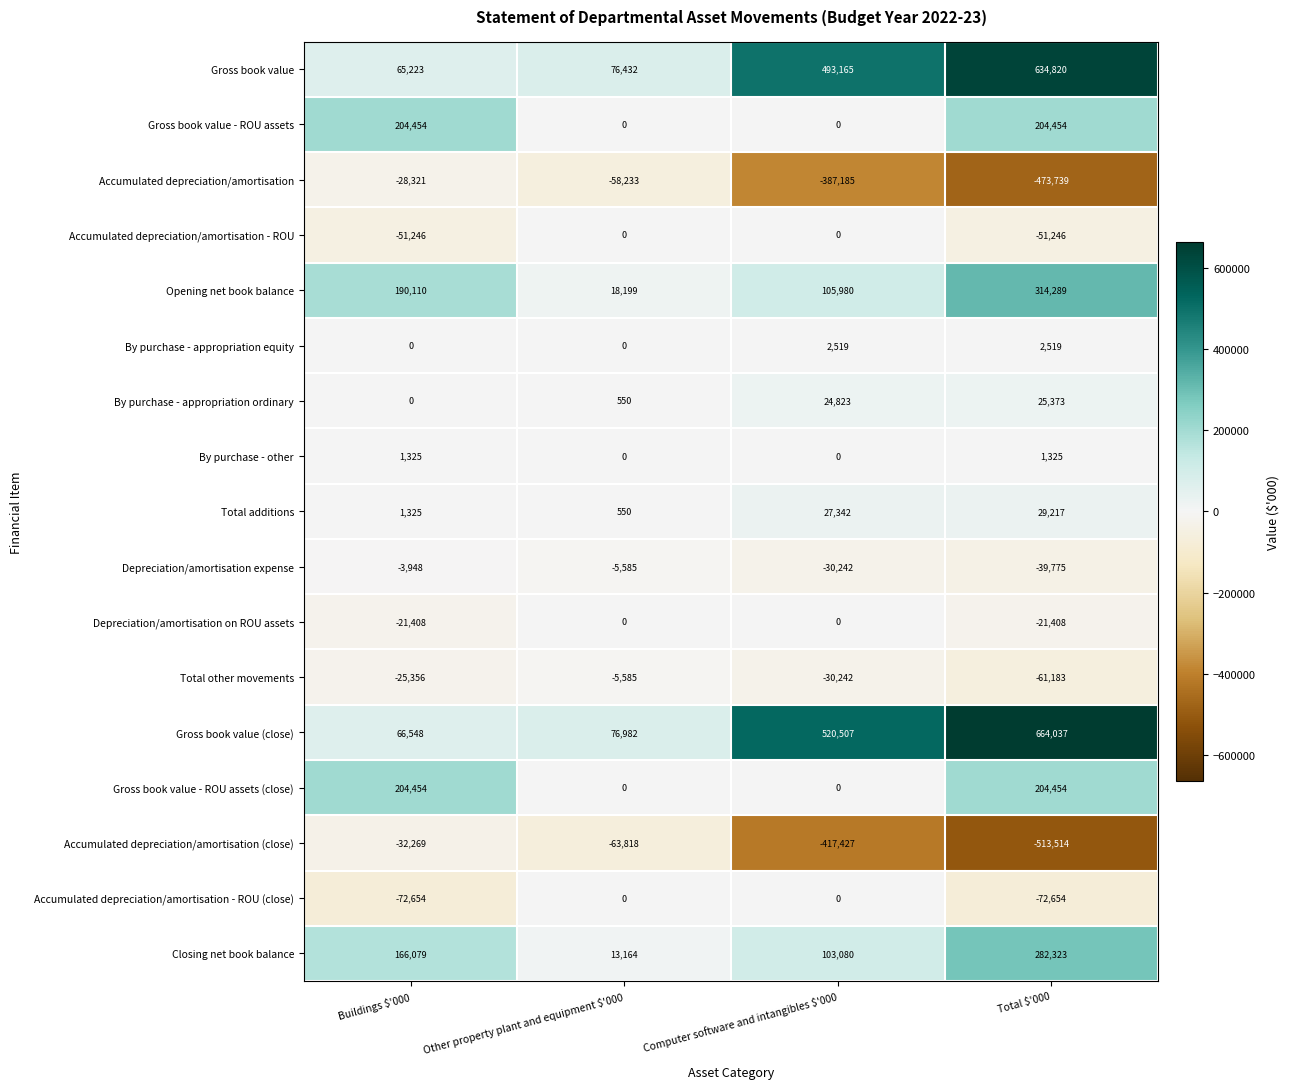

At which label is Total other movements closest to -33384?

Computer software and intangibles $'000